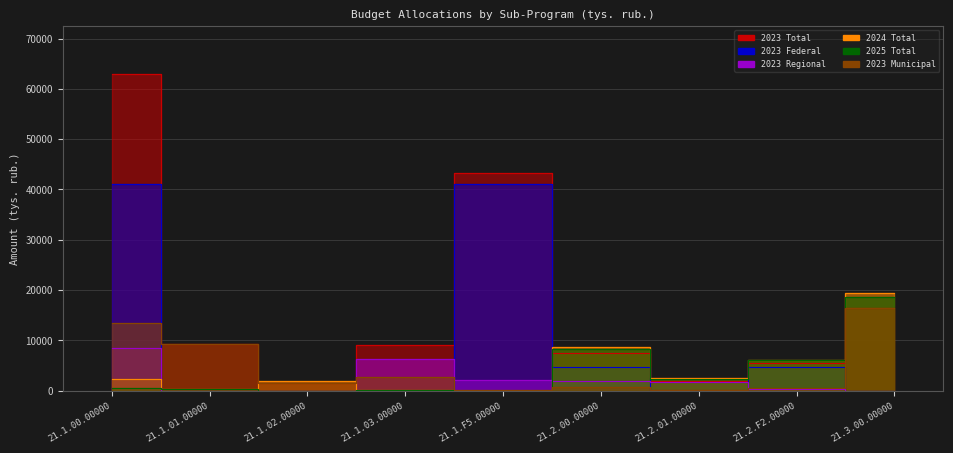

Which series changed the most between 21.1.F5.00000 and 21.2.F2.00000?

2023 Total